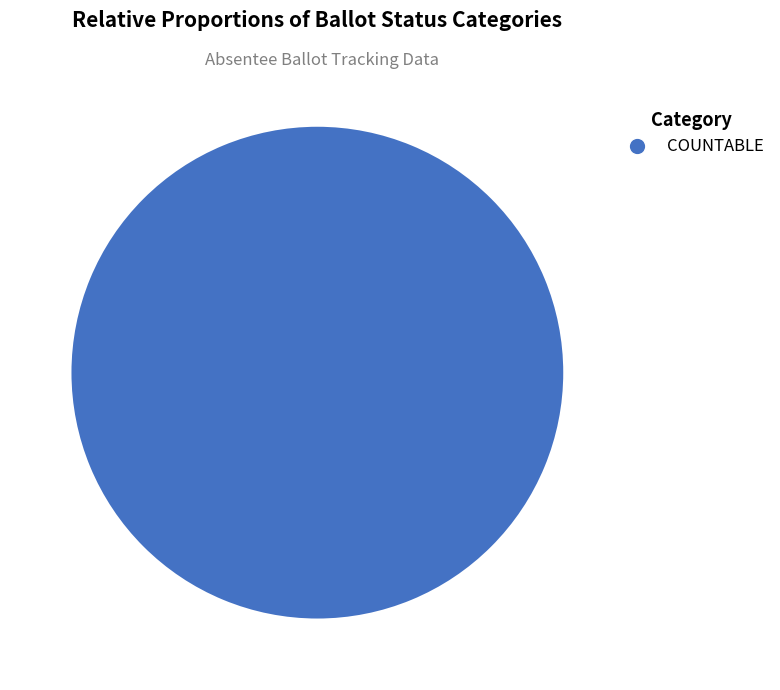

How many segments does this pie chart have?

1